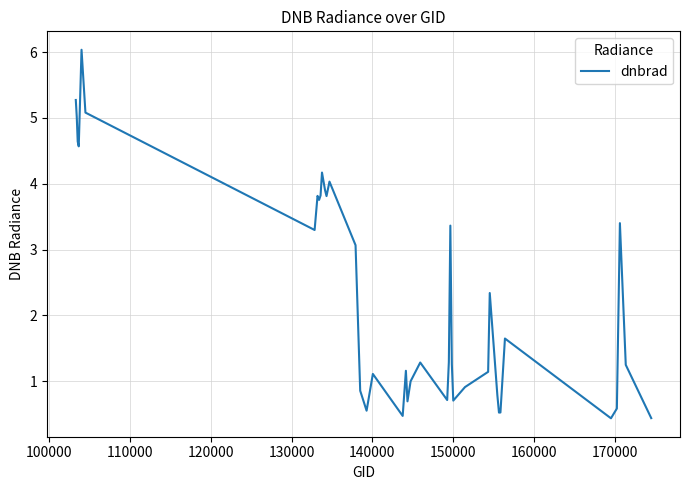

What is the smallest value displayed?

0.4